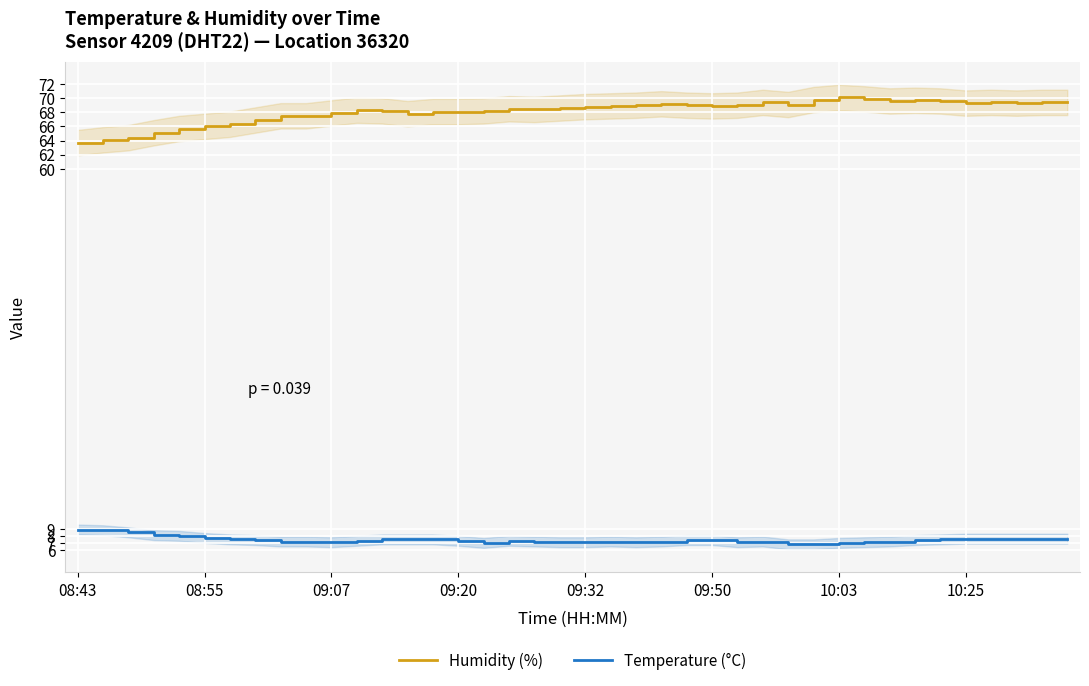

Is it true that Humidity (%) equals 94.0 at 09:20?

False